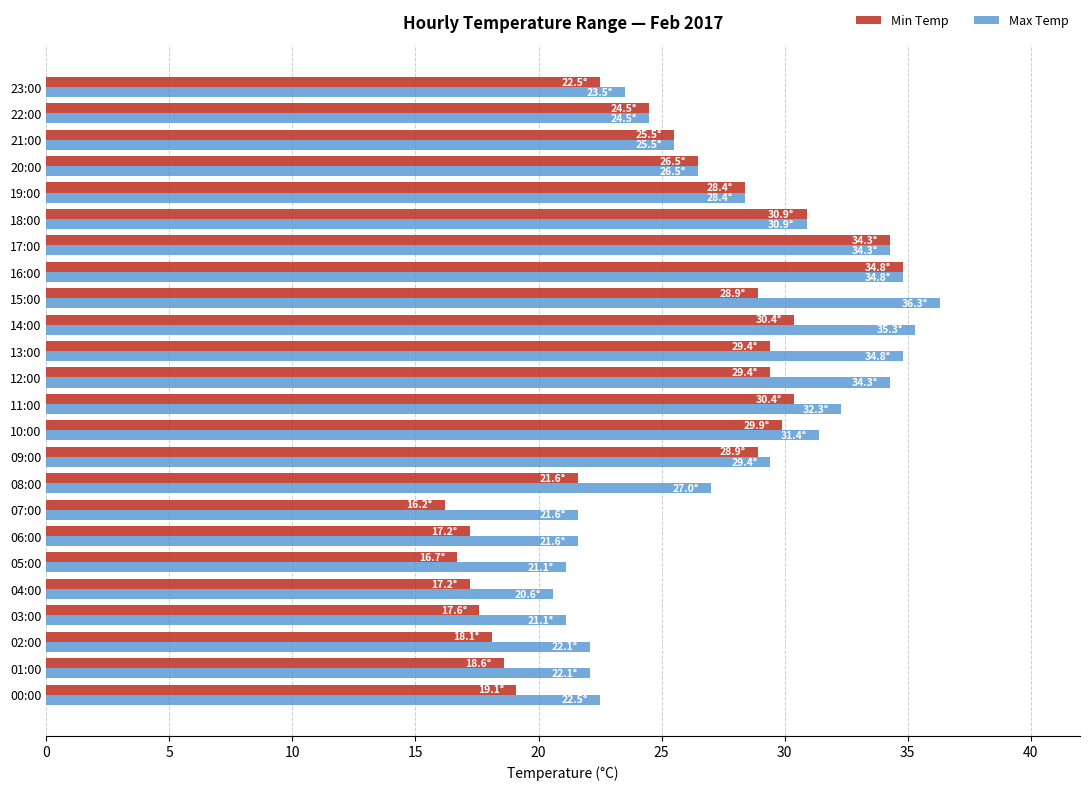

At which category is the sum across all series the highest?

16:00